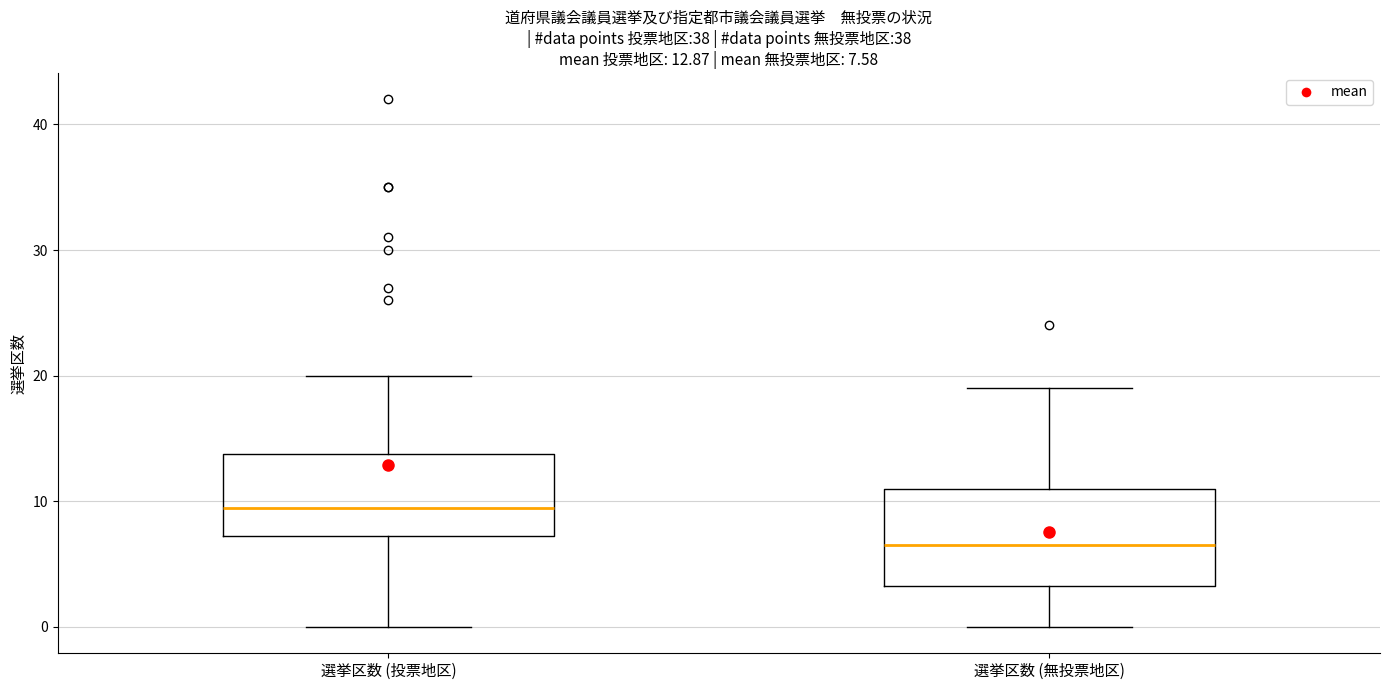

Which box has the lowest median line?

選挙区数 (無投票地区)